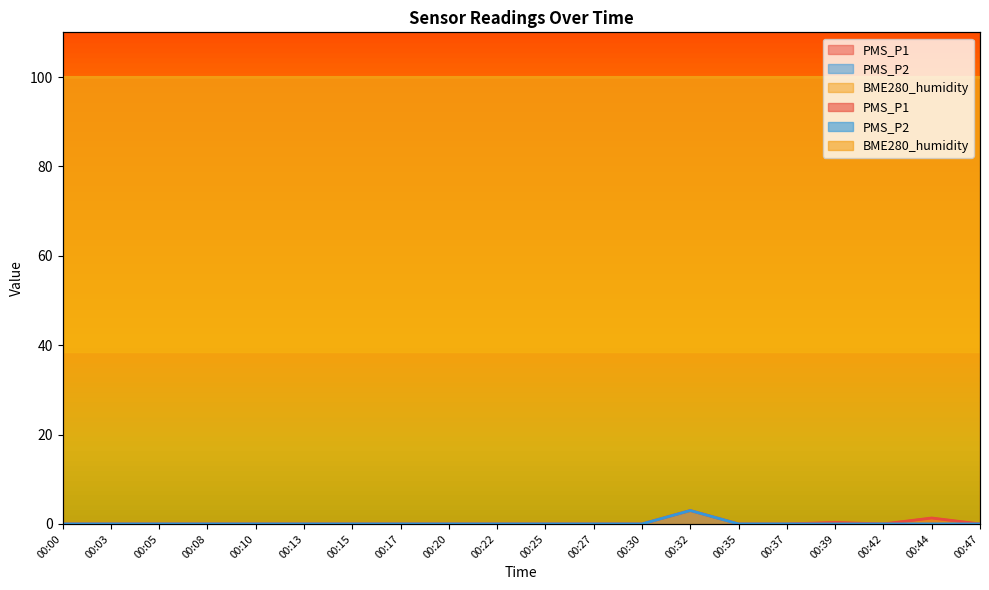

What is the sum of all PMS_P1 values?

4.7